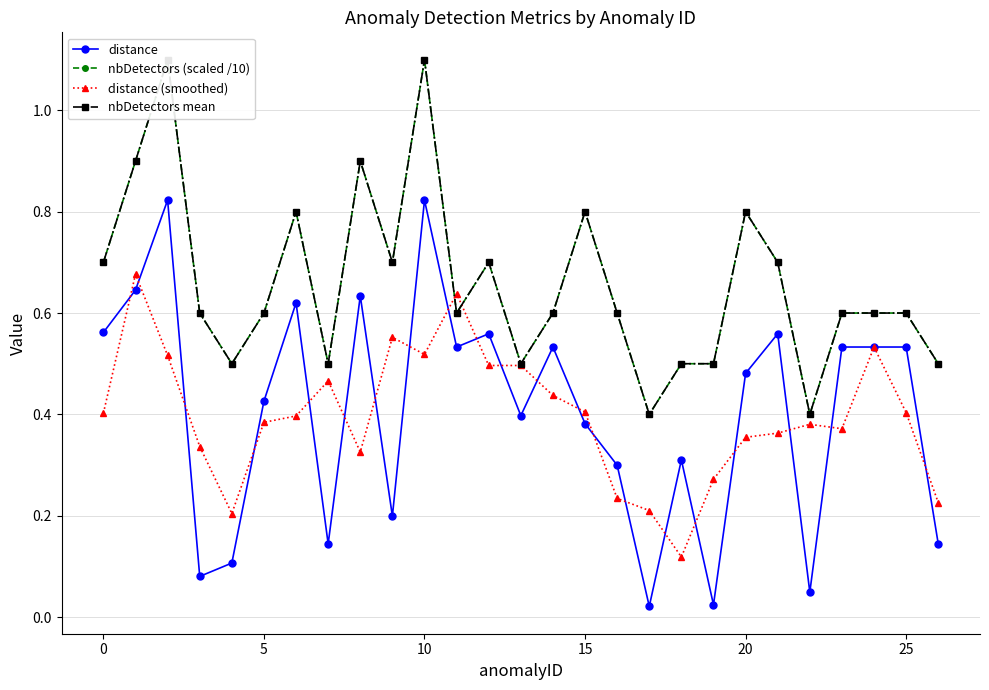

True or false: distance has a value of 0.6 at 0.

True